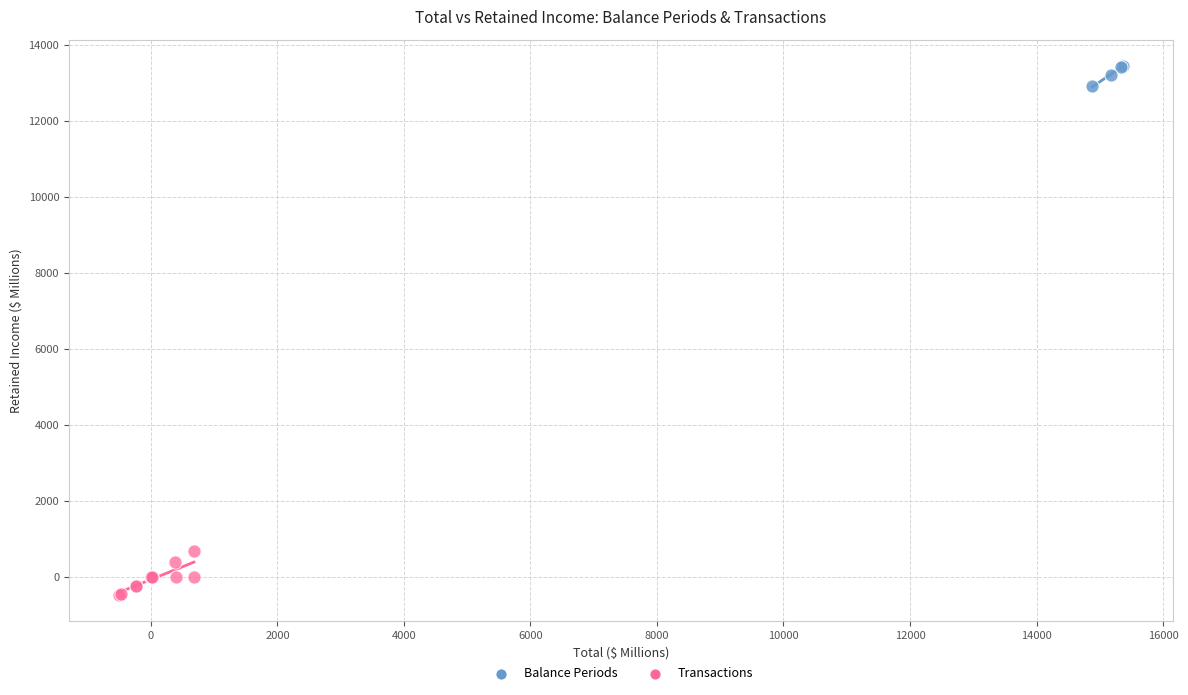

Which series reaches the maximum Y coordinate?

Balance Periods